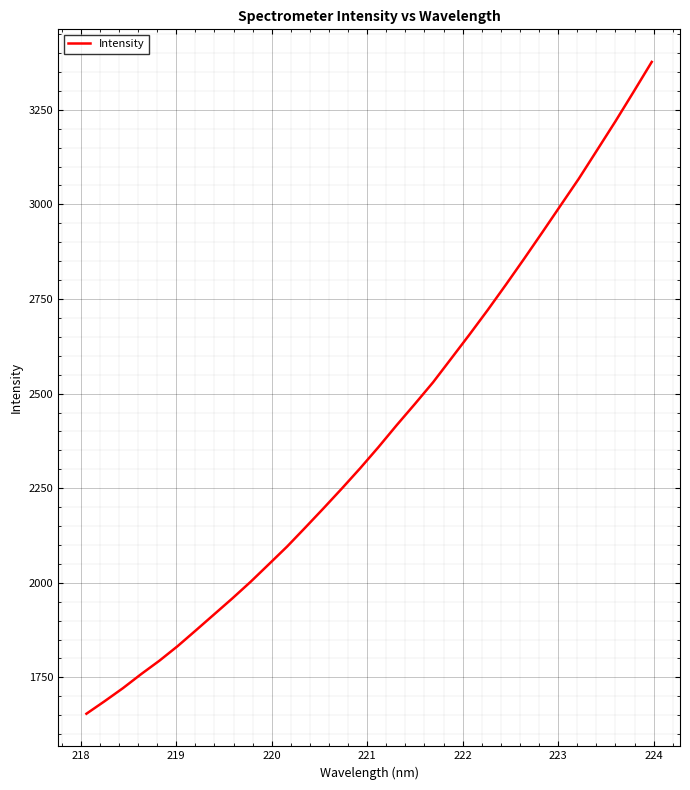

What is the smallest value displayed?

1654.0